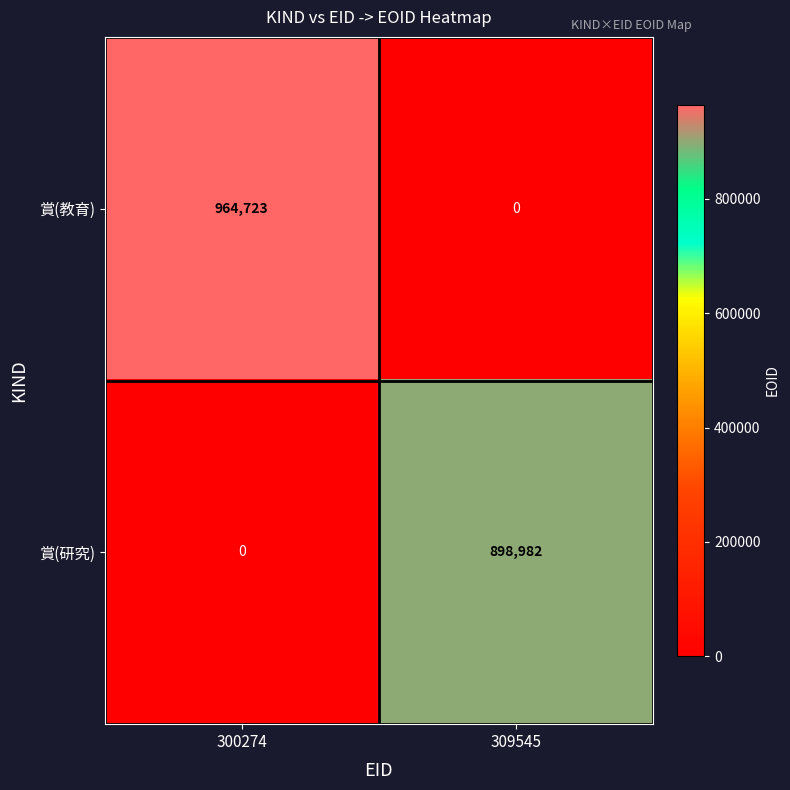

What is the sum of the 賞(教育) values at 300274 and 309545?

964723